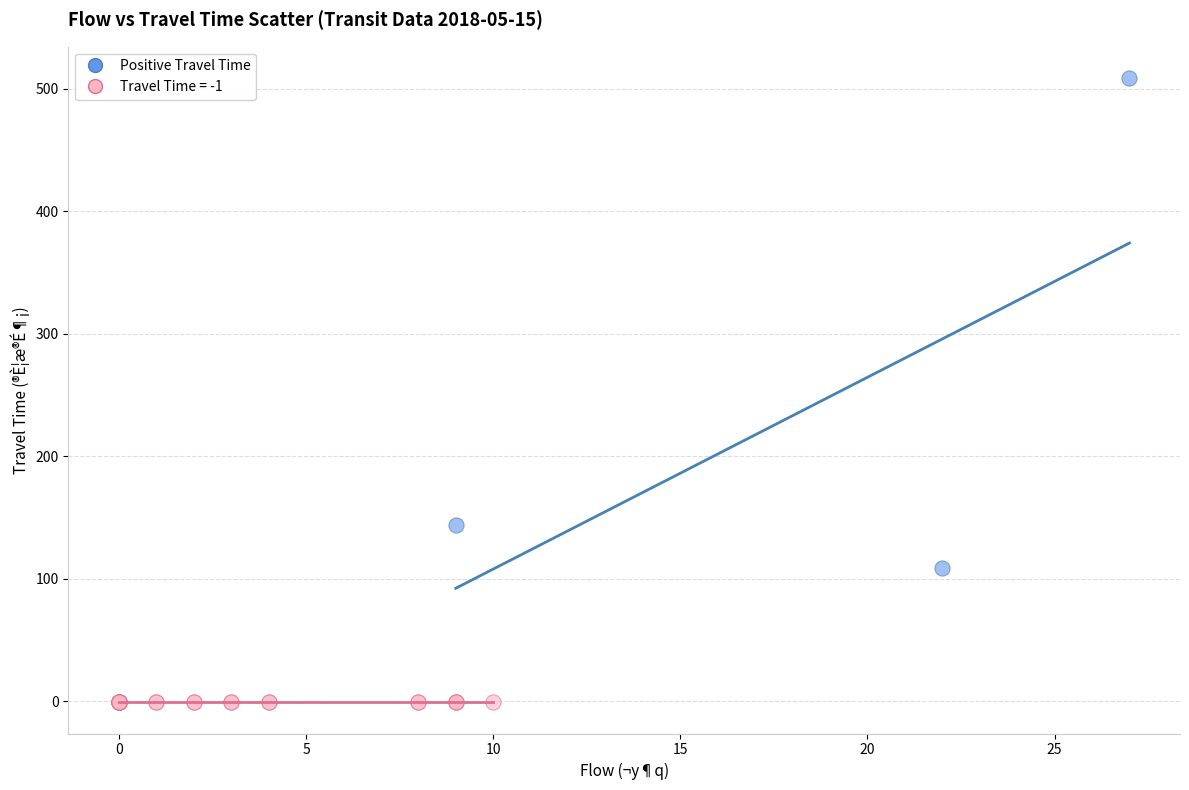

Which series reaches the minimum Y coordinate?

Travel Time = -1